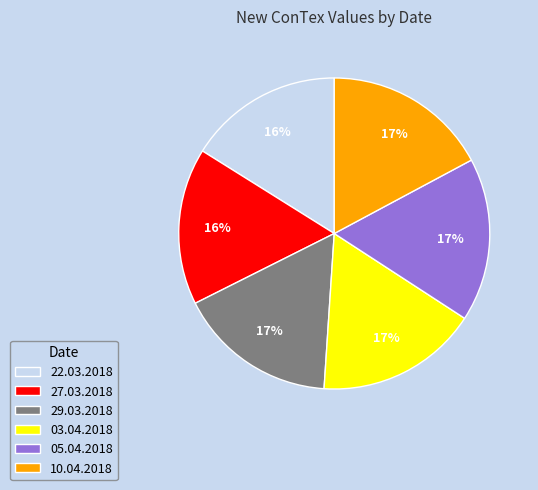

Is there any slice that represents more than half of the pie?

No